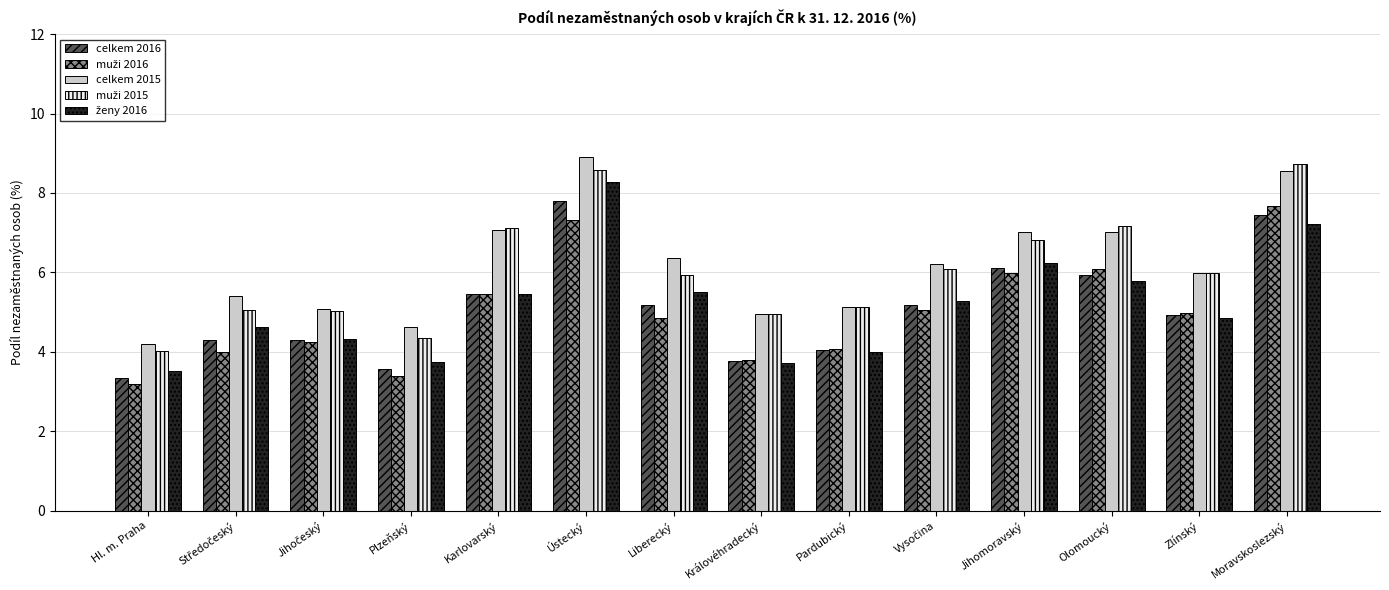

What is the lowest value of the celkem 2015 series?

4.2